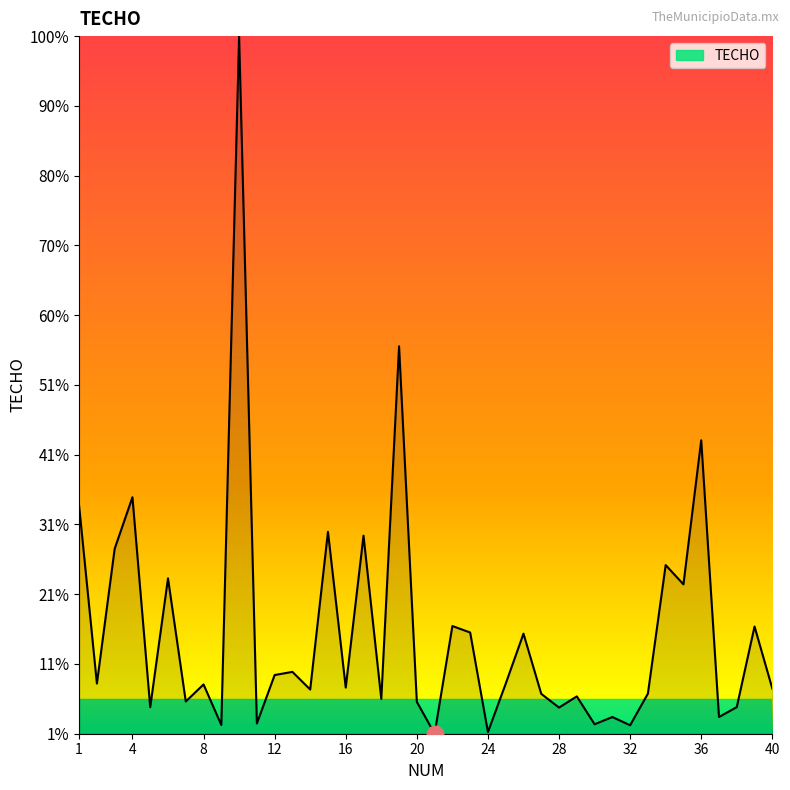

How many interior local valleys (lower than both neighbors) does the data have?

15